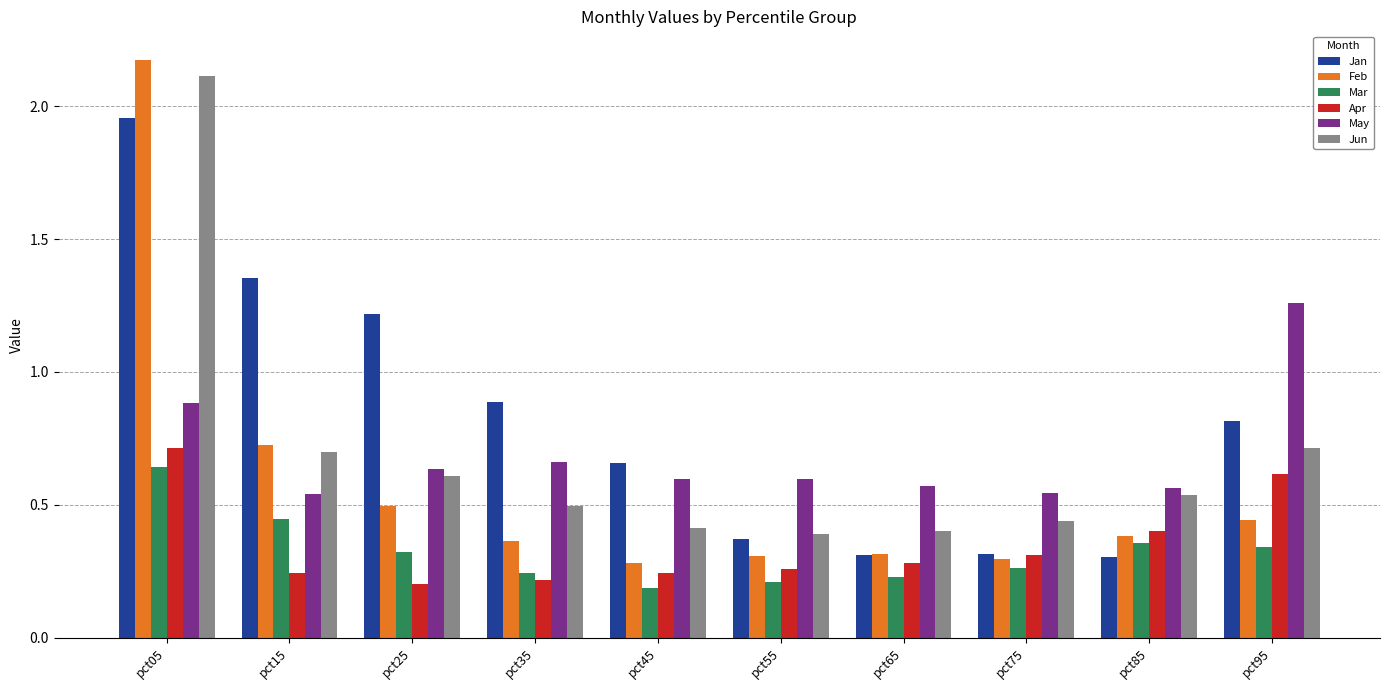

Is it true that Apr equals 0.7 at pct85?

False